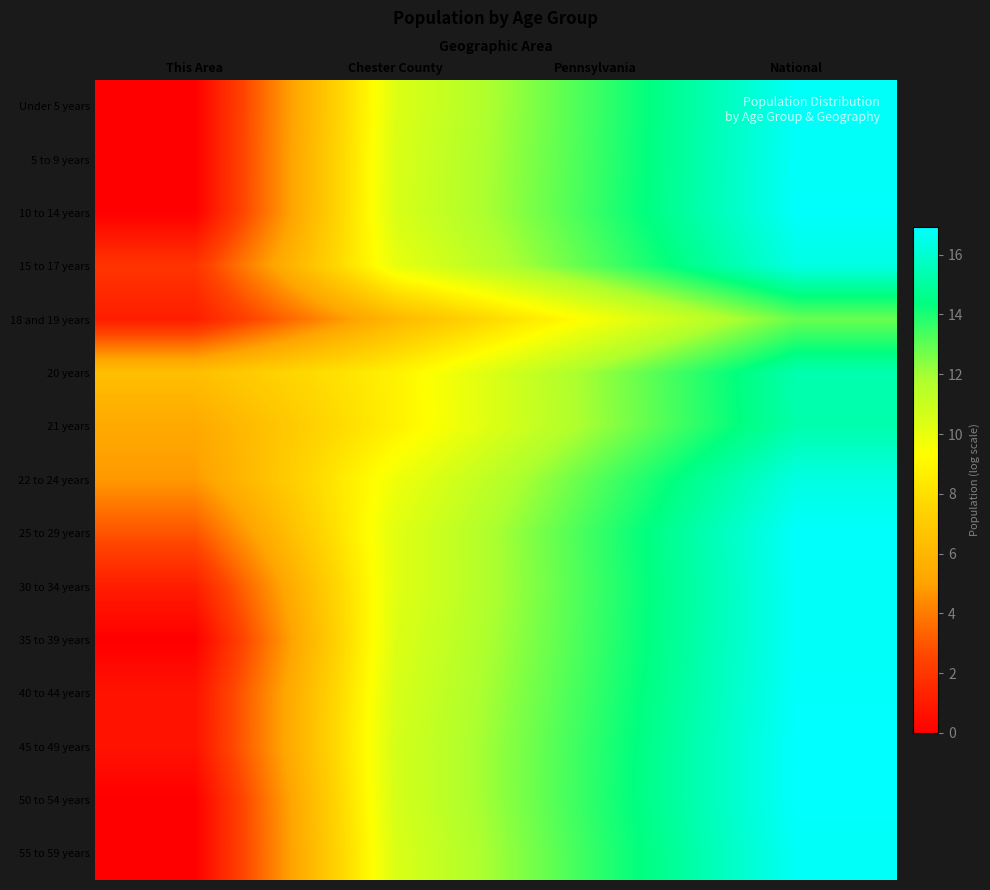

What is the greatest value displayed?

16.9